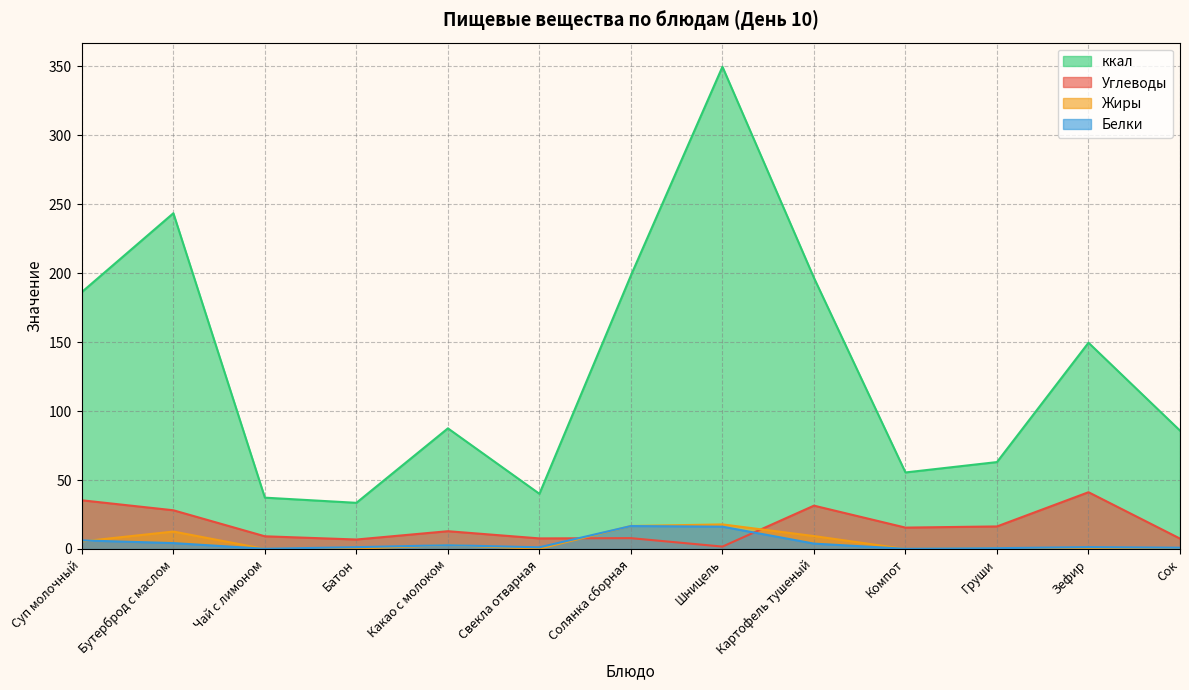

What is the label of the 11th point from the right?

Чай с лимоном